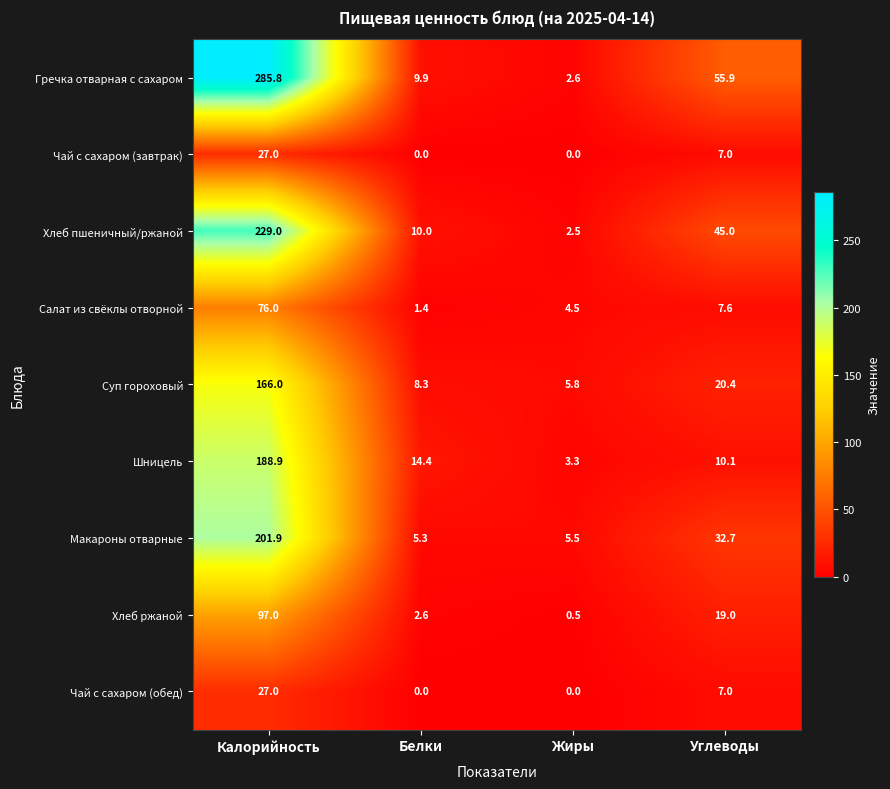

Where does the Хлеб ржаной series first go above 19?

Калорийность